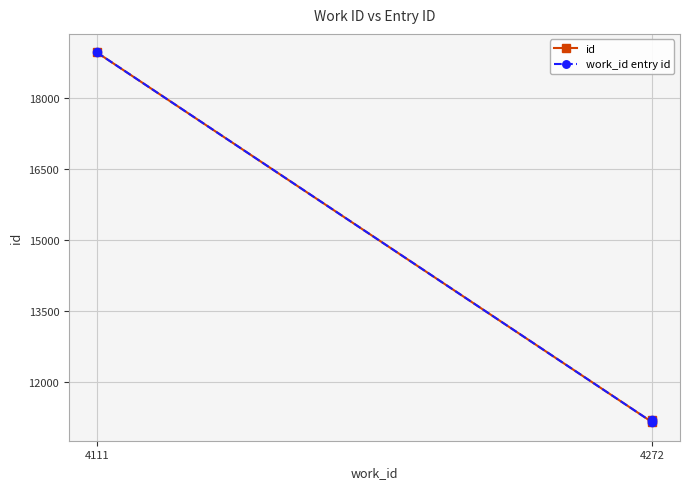

Which series has the largest total across all categories?

id